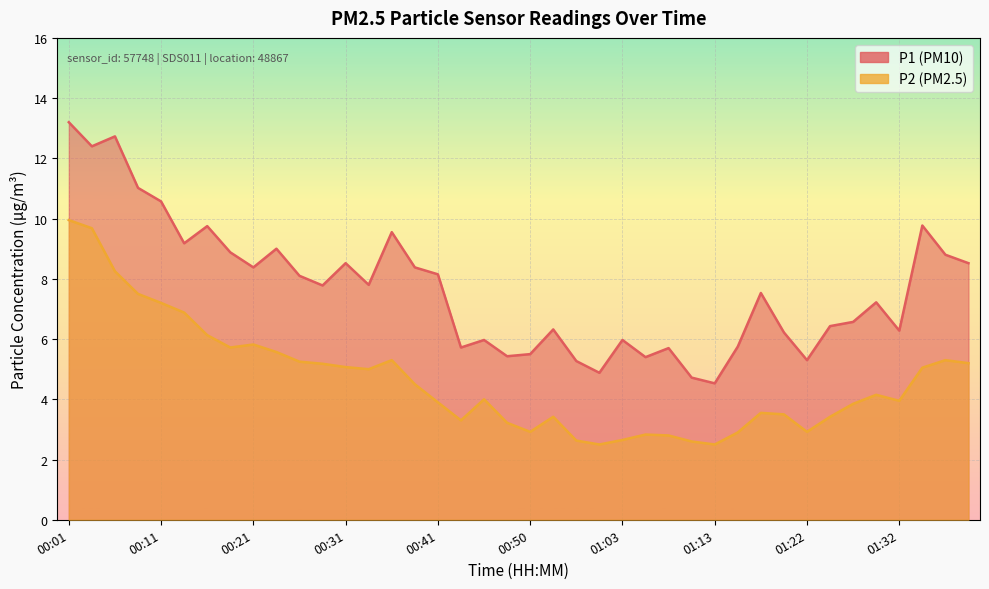

How many data points in P1 are above 7?

22